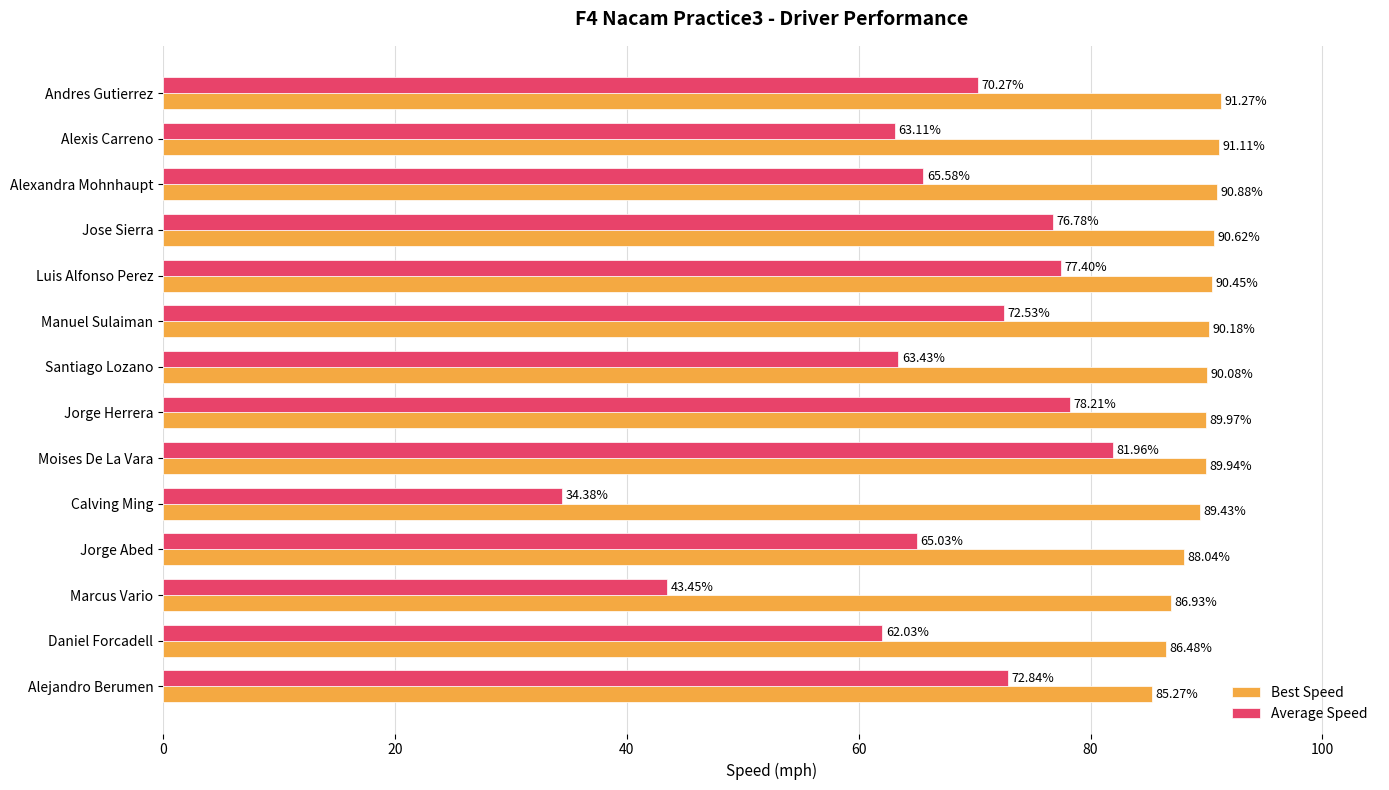

How many data points in Average Speed are above 70?

7